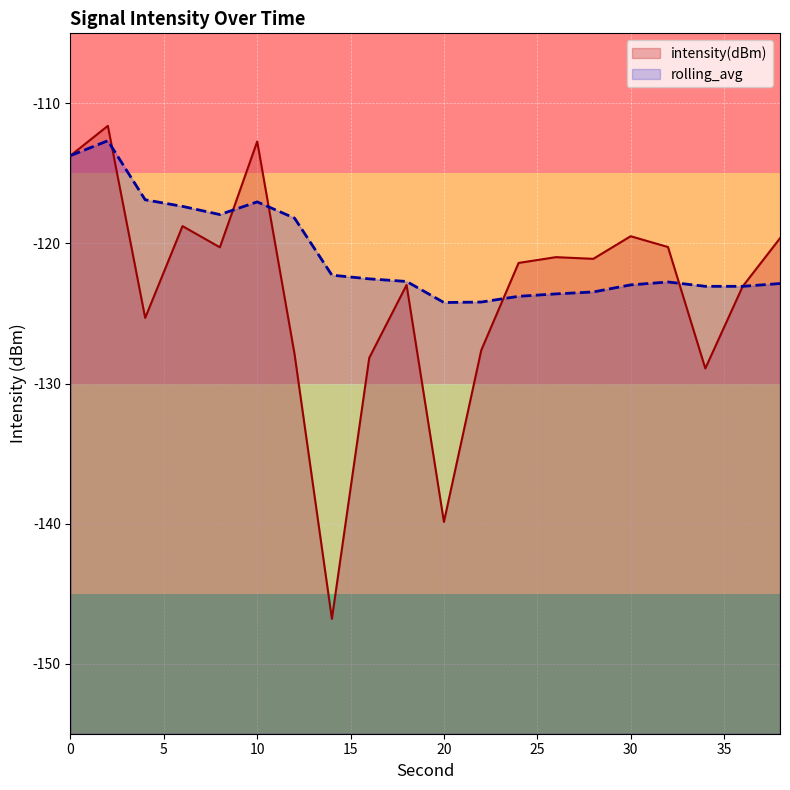

Reading left to right, list all the values displayed in this chart.

intensity(dBm): -113.7	-111.6	-125.3	-118.8	-120.3	-112.7	-127.9	-146.8	-128.2	-123.0	-139.9	-127.6	-121.4	-121.0	-121.1	-119.5	-120.3	-128.9	-123.1	-119.6
rolling_avg: -113.7	-112.7	-116.9	-117.4	-117.9	-117.0	-118.2	-122.3	-122.5	-122.7	-124.2	-124.2	-123.8	-123.6	-123.5	-123.0	-122.8	-123.1	-123.1	-122.9